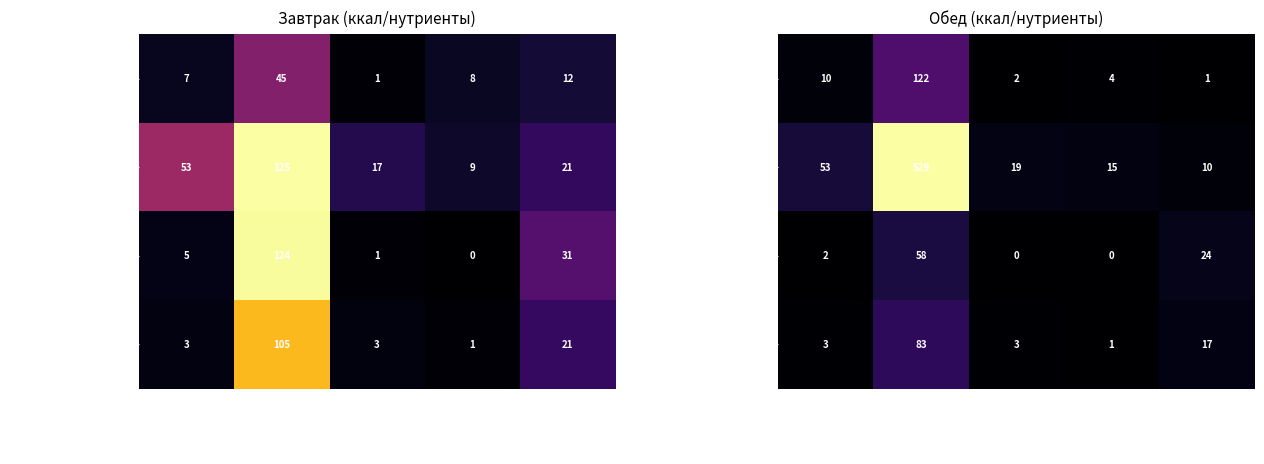

What is the minimum value for Жаркое по-домашнему?

10